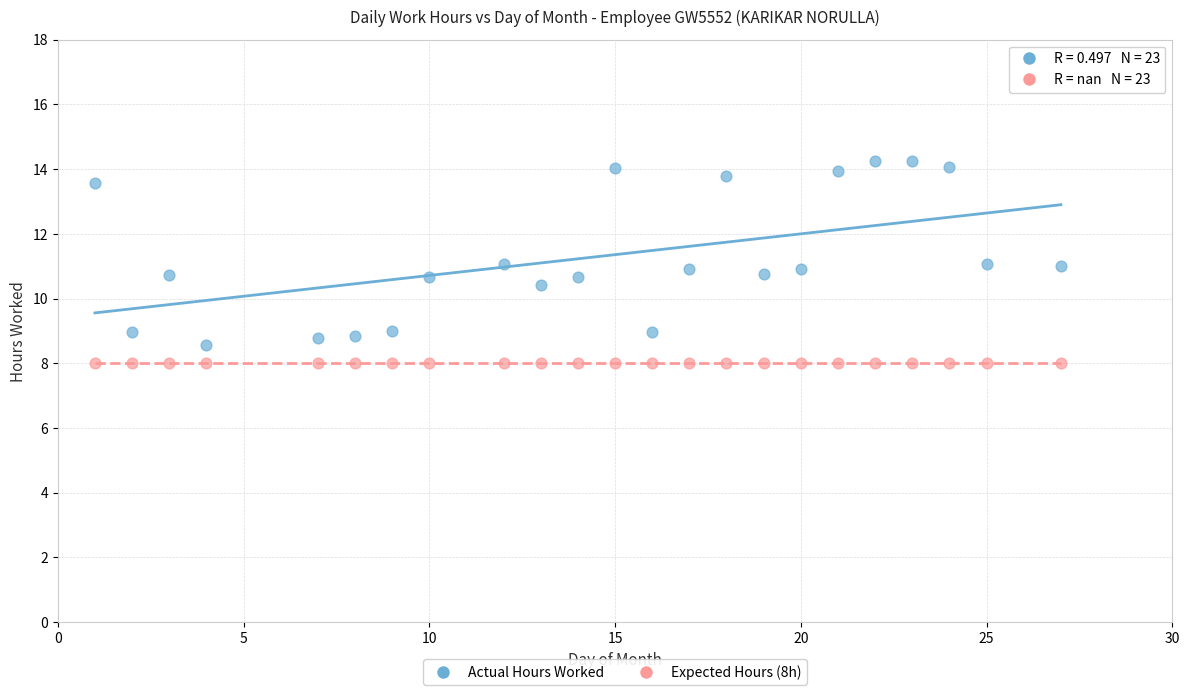

Which series contains the highest Y value?

Actual Hours Worked